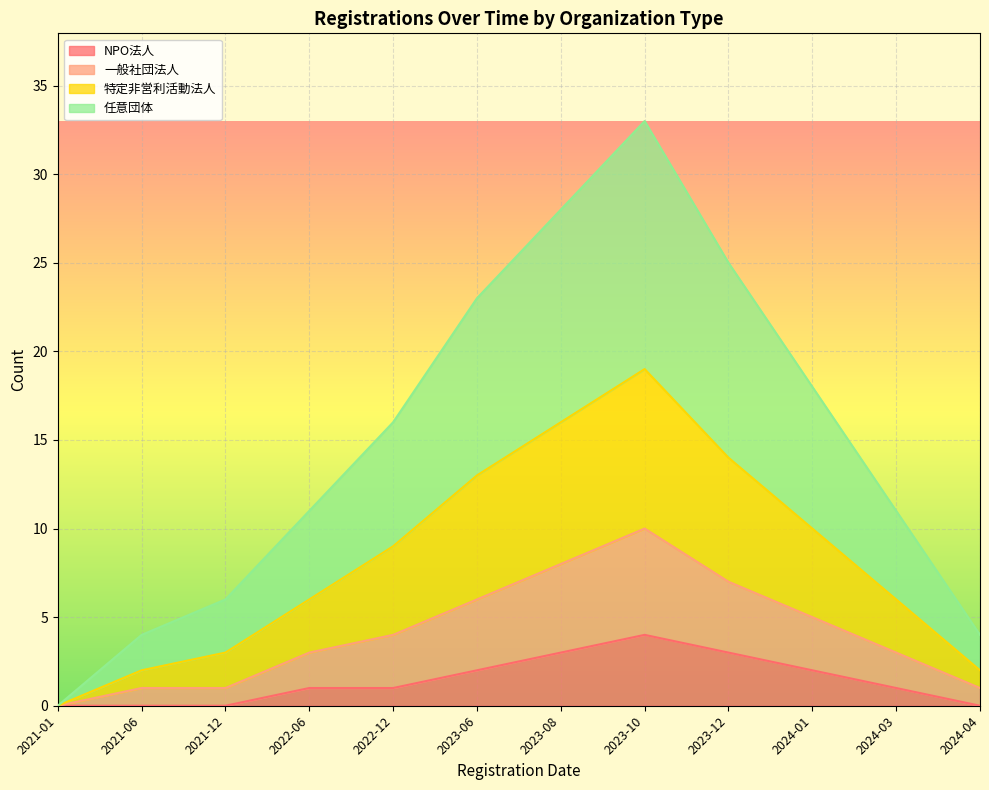

At which label does 特定非営利活動法人 reach its minimum?

2021-01